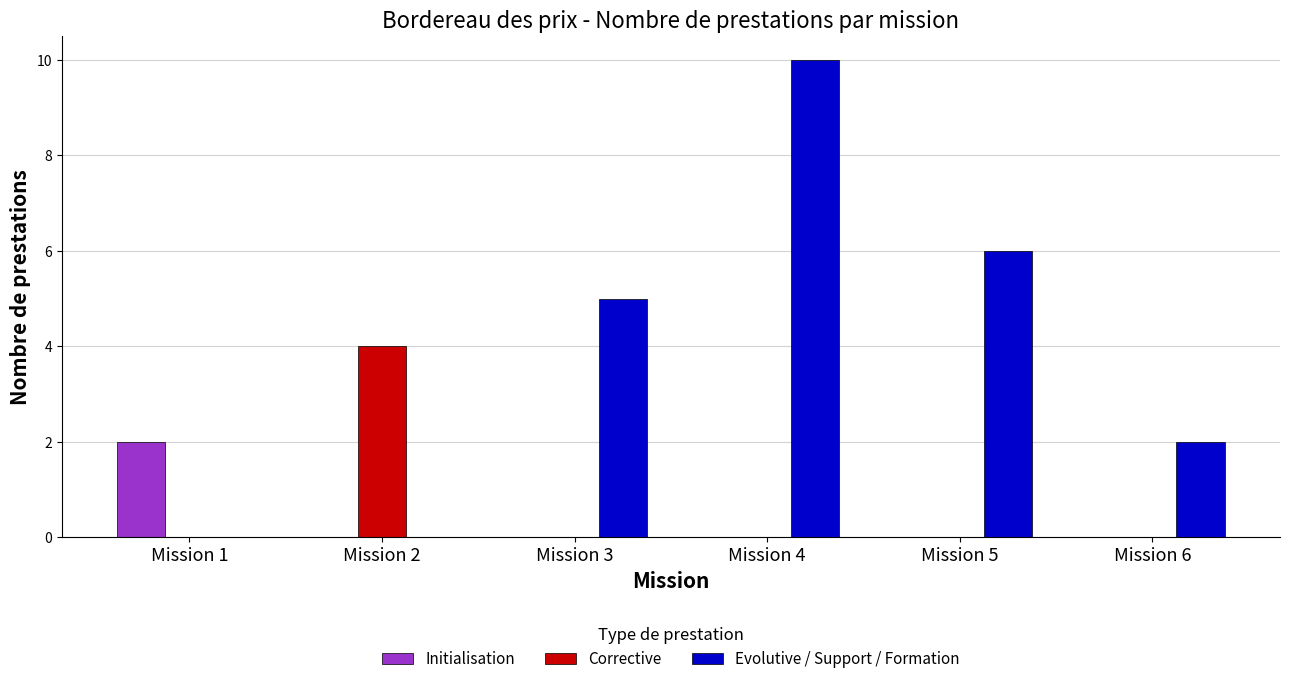

The value of Corrective at Mission 3 is 2. True or false?

False